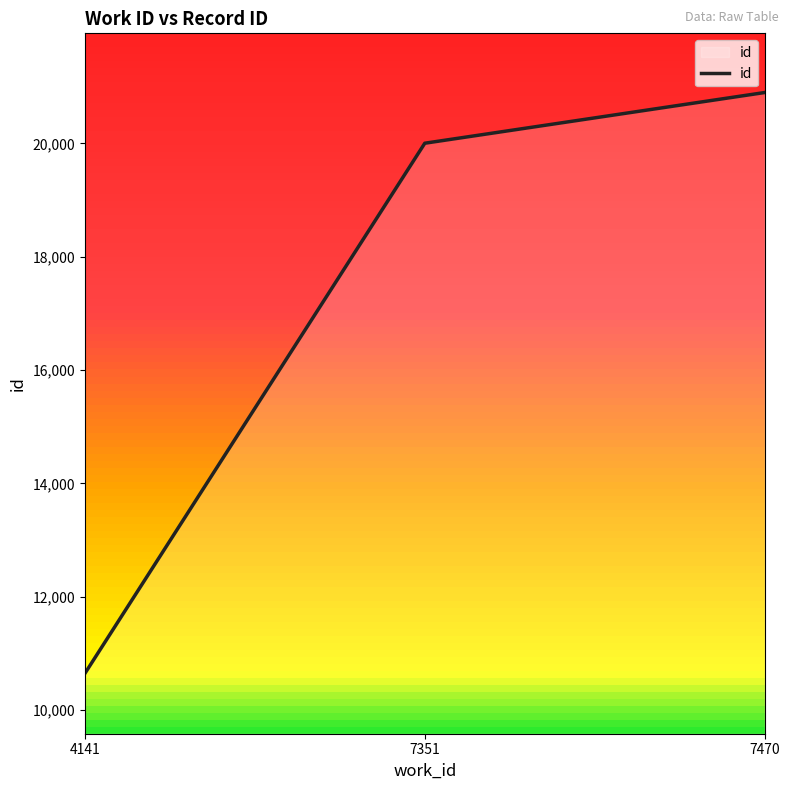

List the labels in order of value, smallest first.

4141, 7351, 7470